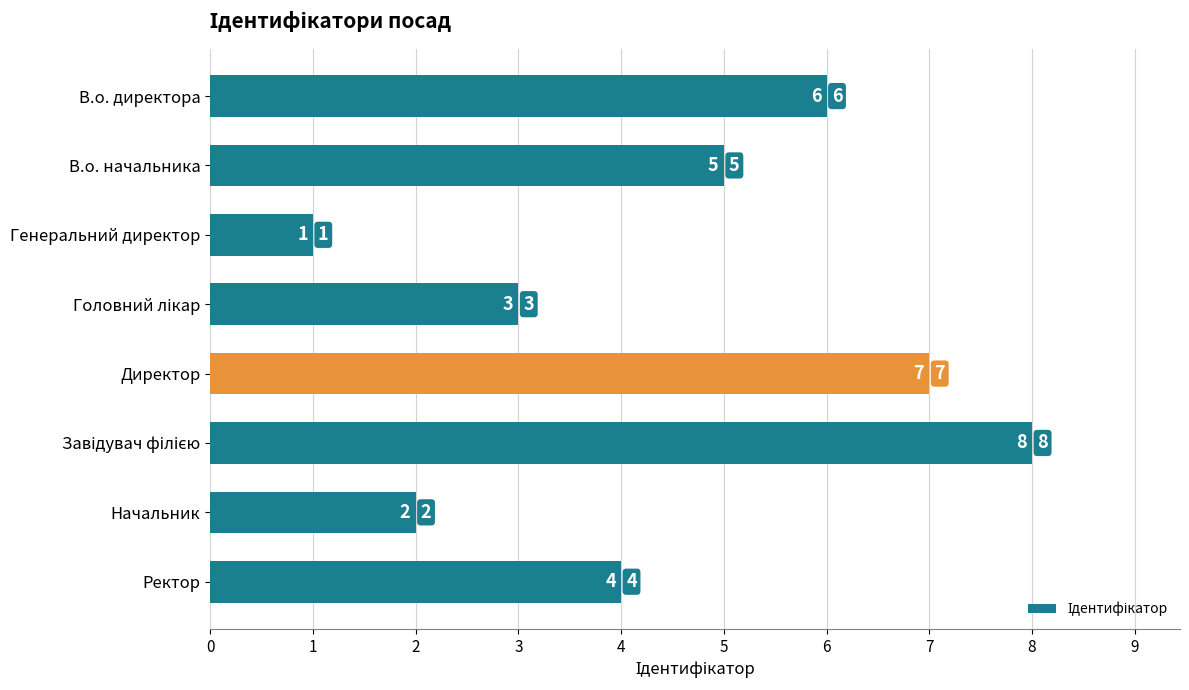

Does the chart contain stacked bars?

No